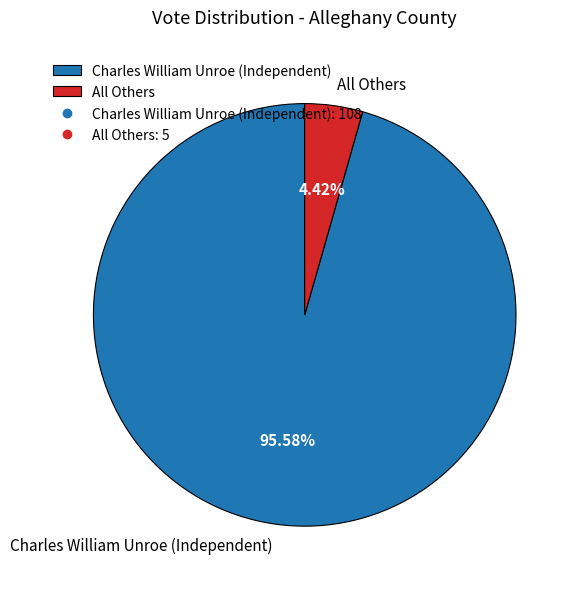

How many slices are in this pie chart?

2